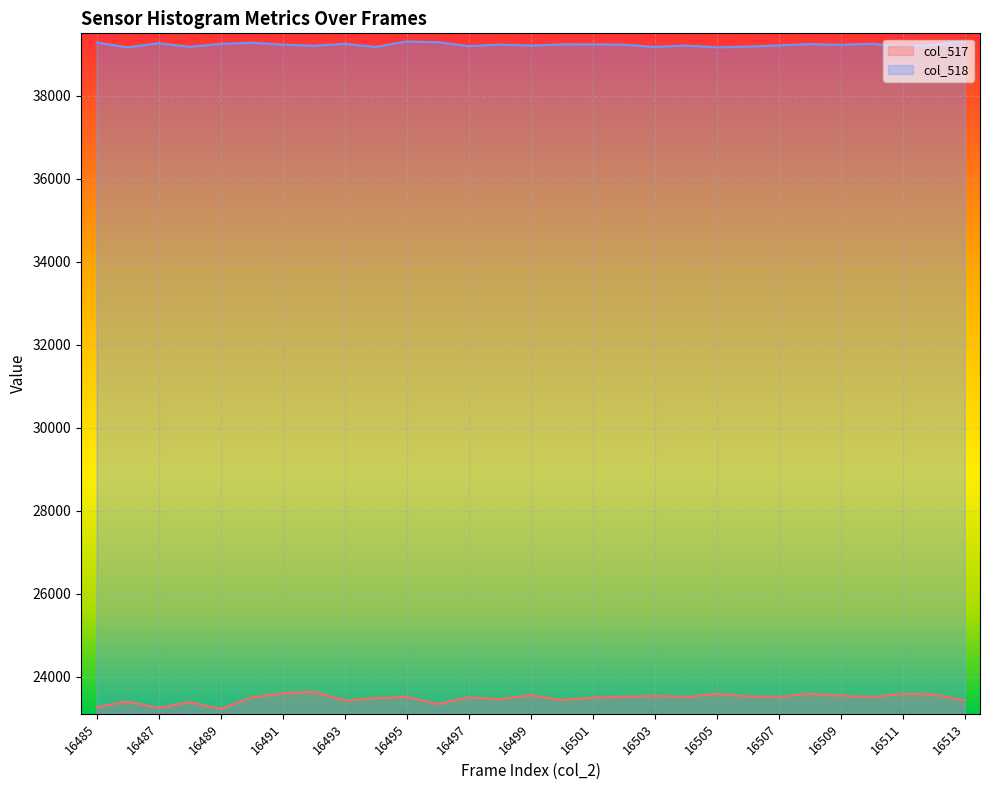

What is the difference between the col_518 values at 16488 and 16499?

29